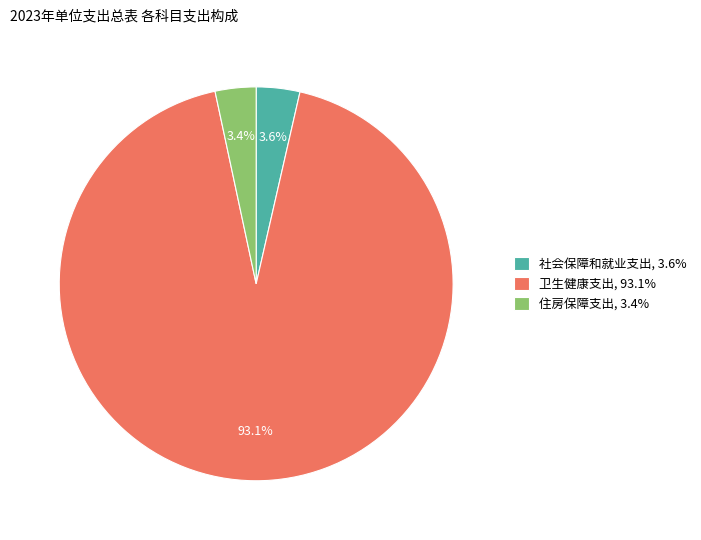

To the nearest percent, what percentage of the pie is 卫生健康支出?

93%